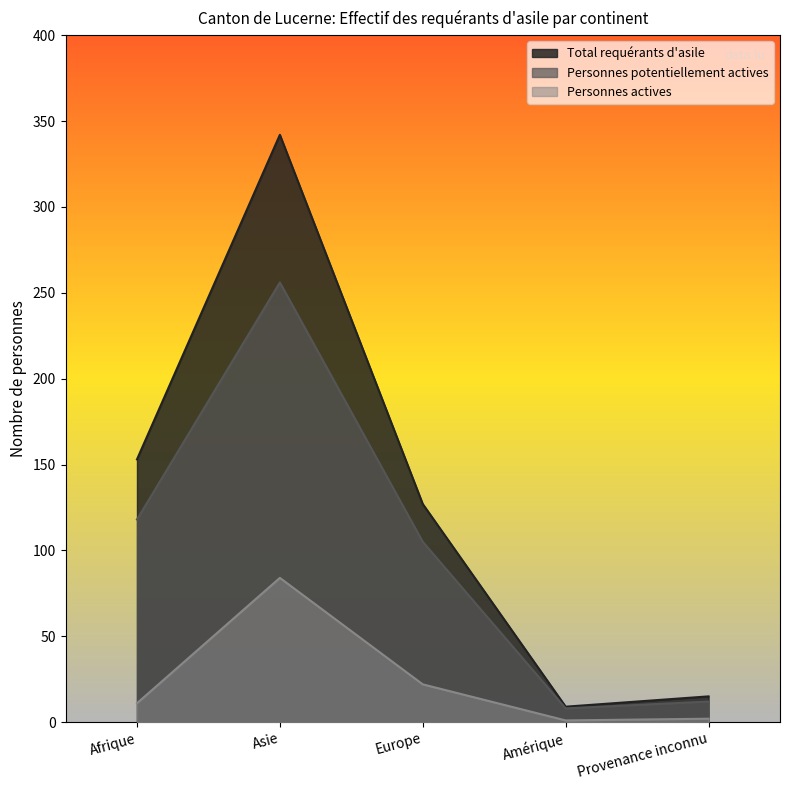

How many values in the Personnes actives series are below 11?

2